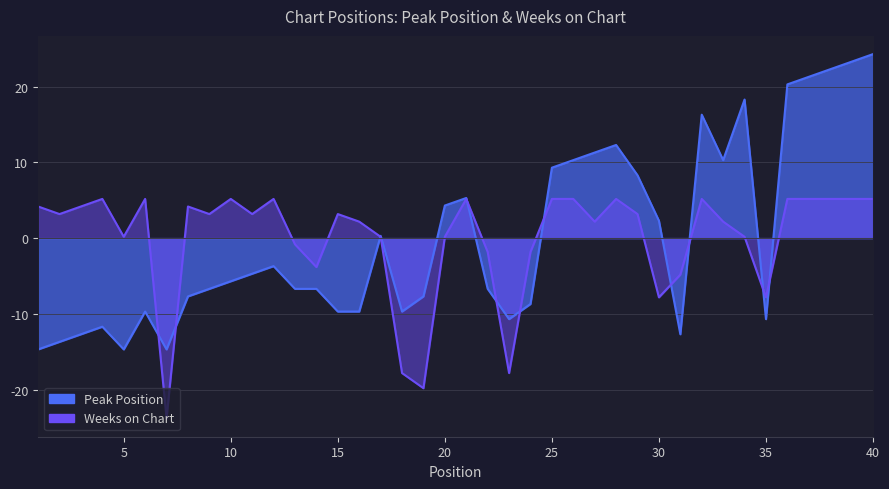

How many positive values does the Weeks on Chart series have?

29